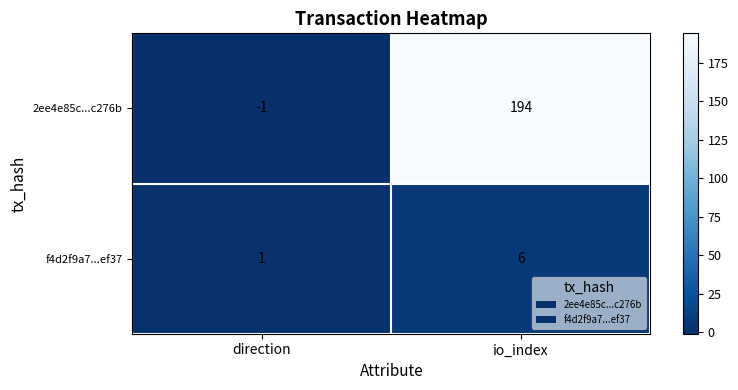

What is the average value of the f4d2f9a7...ef37 series?

4